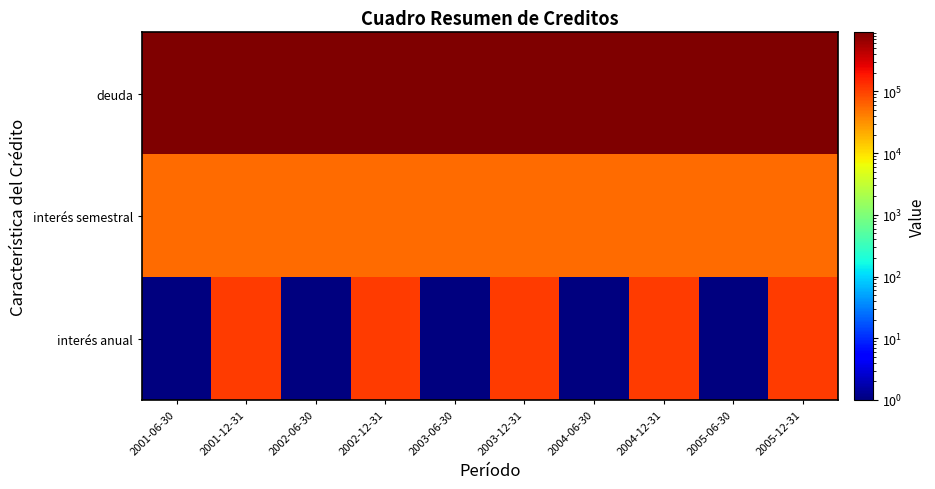

Between 2002-12-31 and 2004-06-30, which series saw the biggest shift?

interés anual